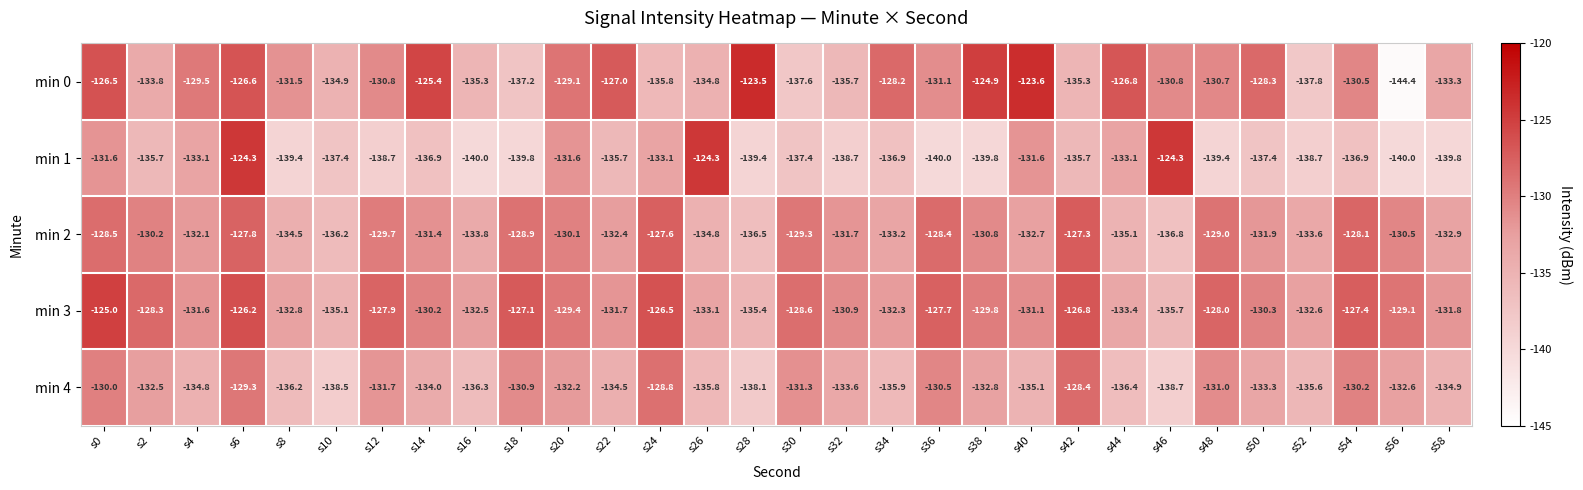

What is the difference between the min 3 values at s36 and s6?

1.5